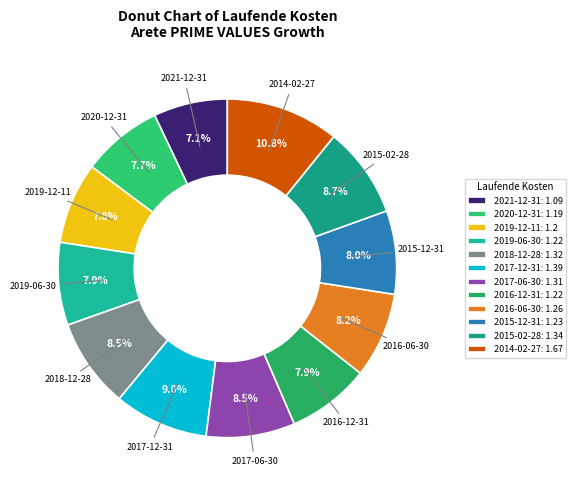

To the nearest percent, what portion does 2015-12-31 represent?

8%